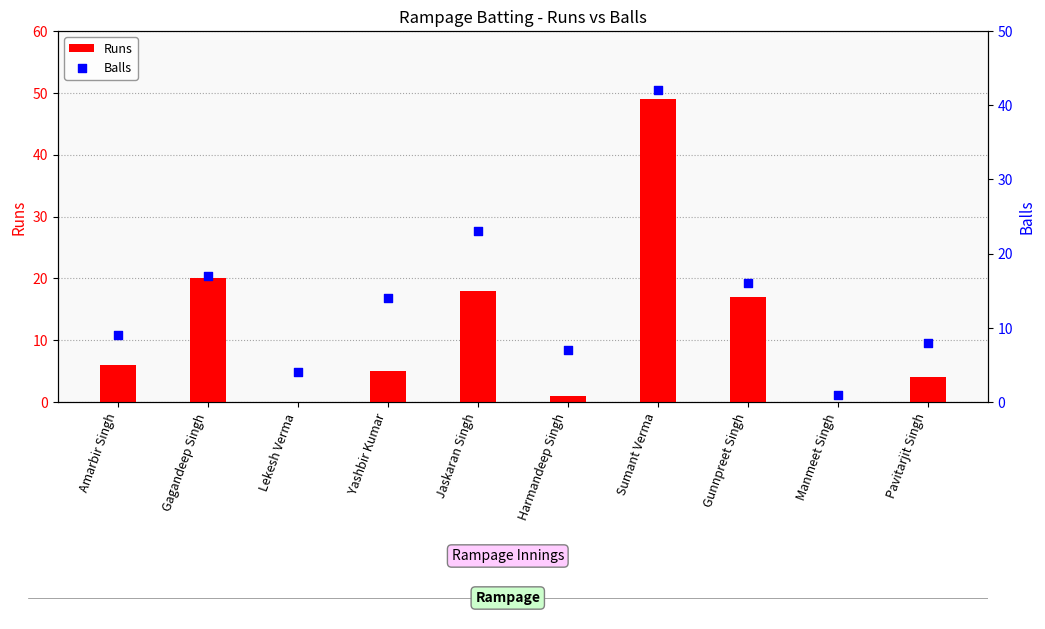

Which series has the widest spread of Y values?

Runs